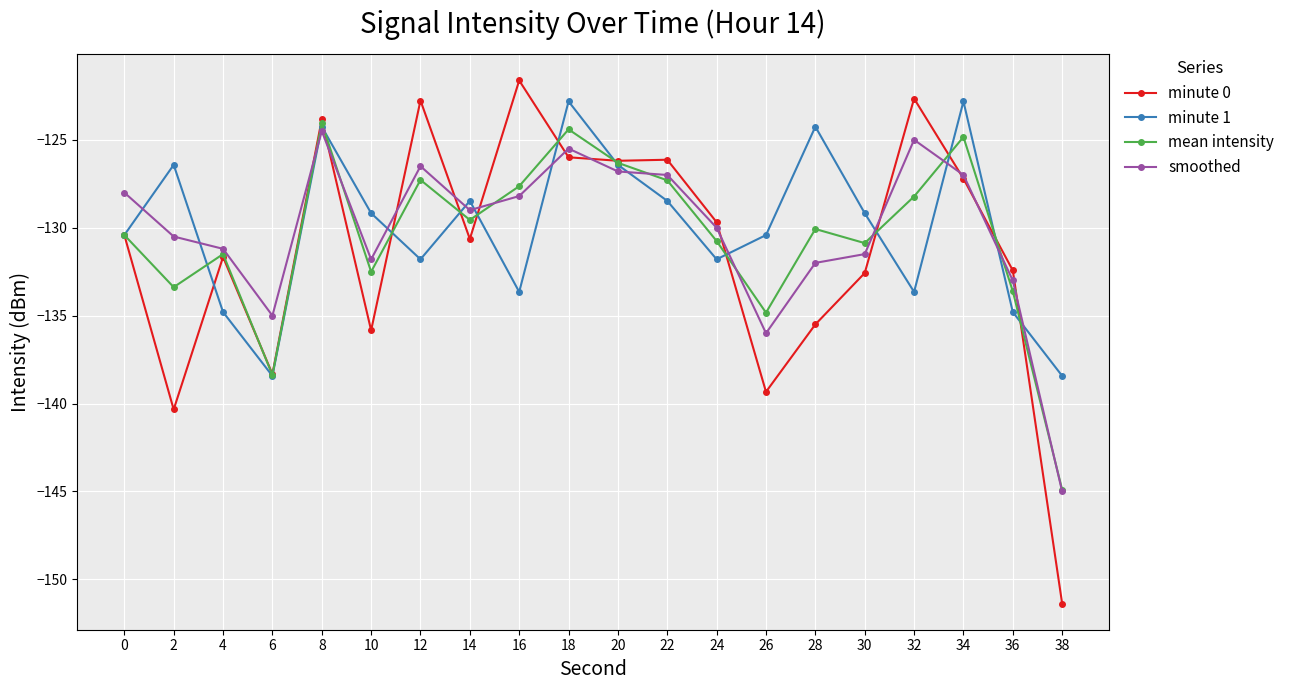

What is the value of the minute 1 point at the 8th from the left?

-128.5